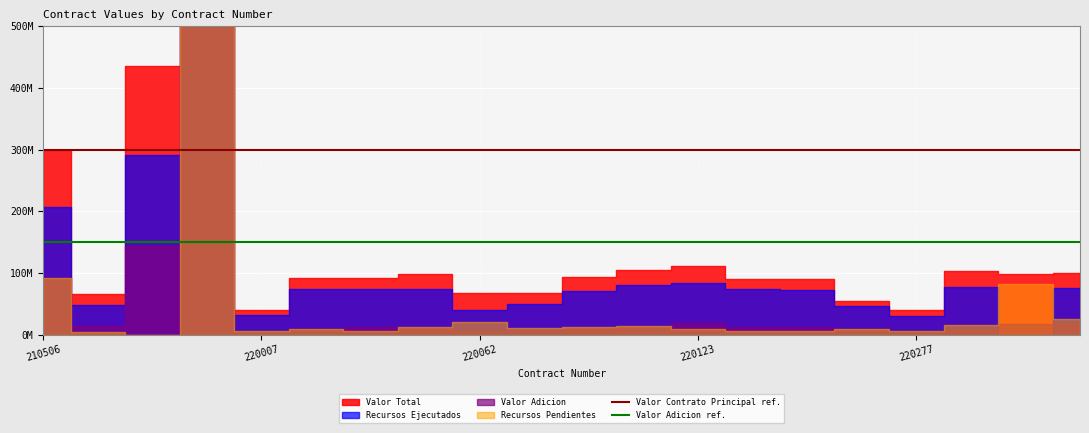

What is the sum of all Valor Contrato Principal ref. values?

600000000